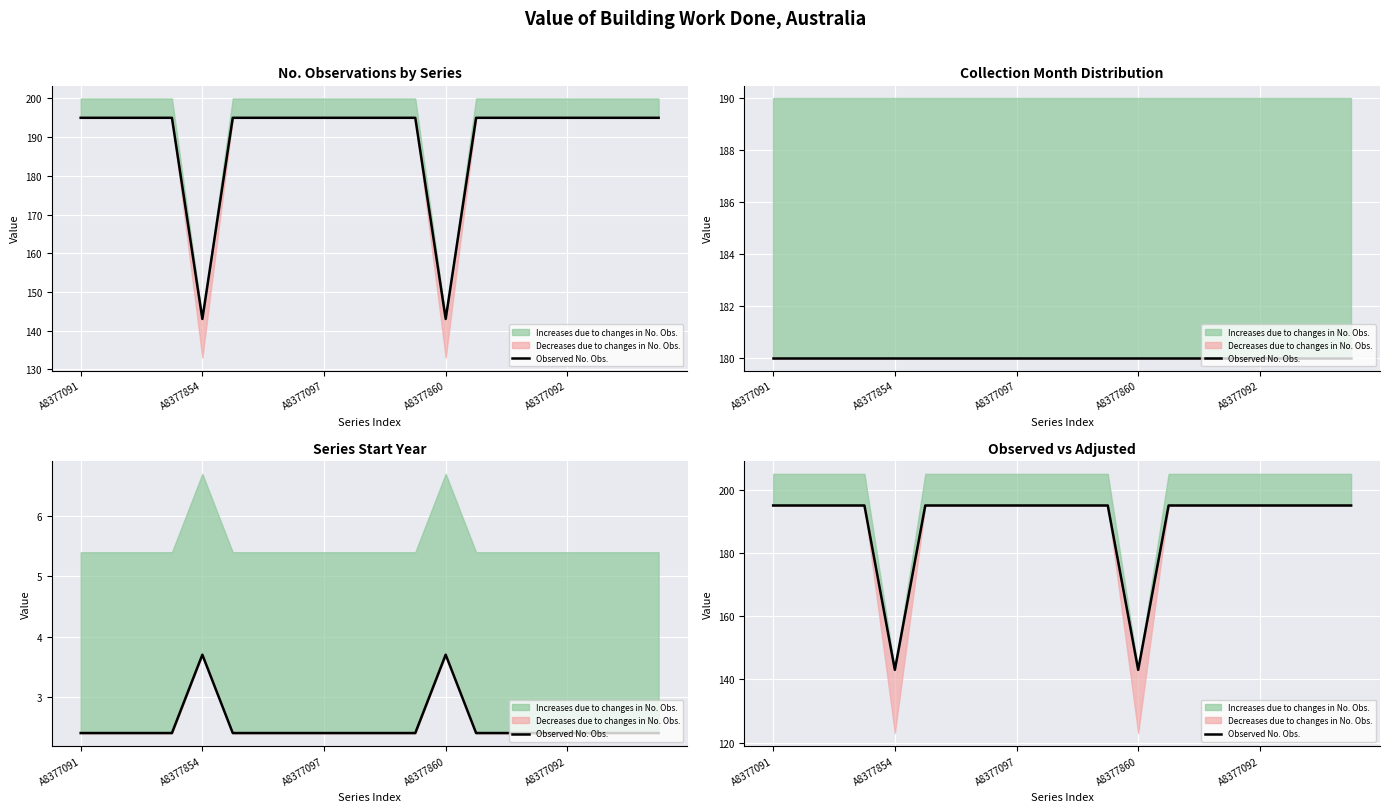

True or false: there are more than 1 points higher than both neighbors.

False